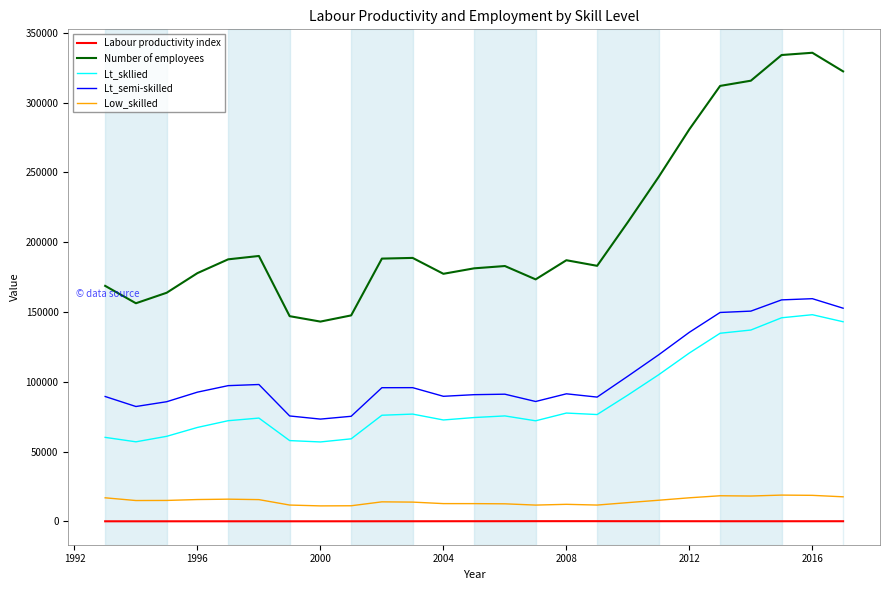

True or false: Lt_semi-skilled and Labour productivity index cross at least once.

False